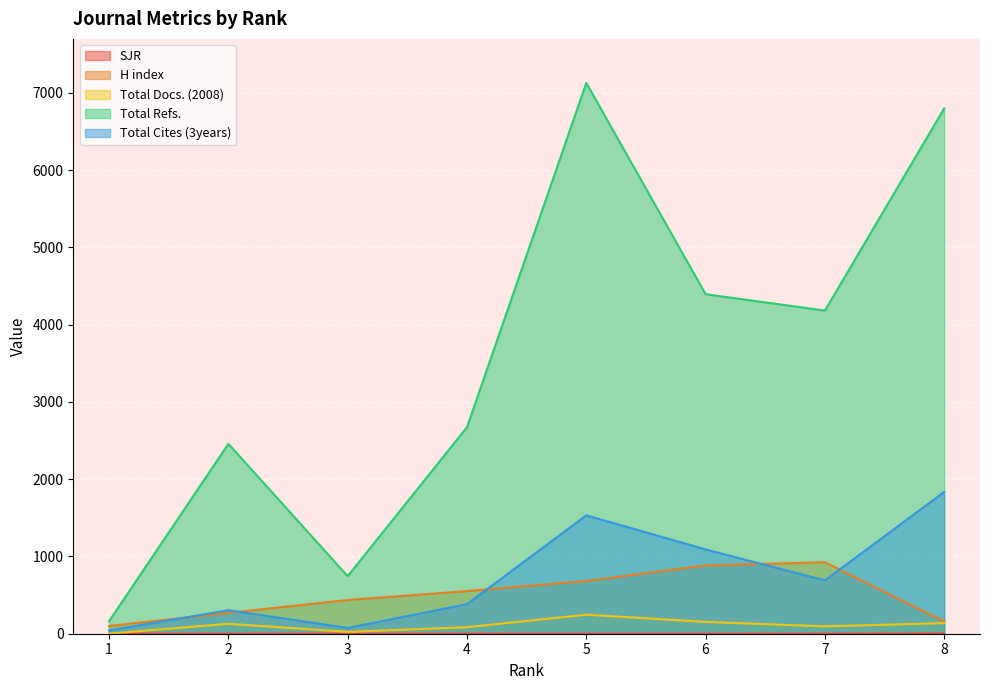

The value of Total Refs. at 2 is 4015.6. True or false?

False